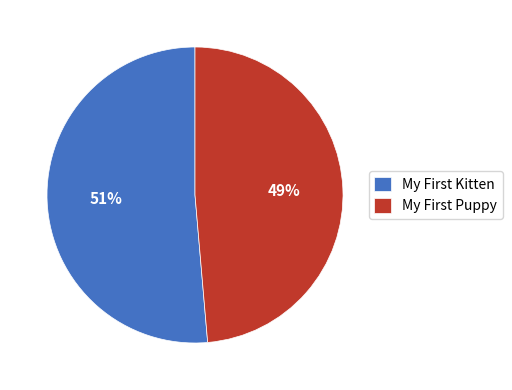

Count the number of slices in the pie.

2